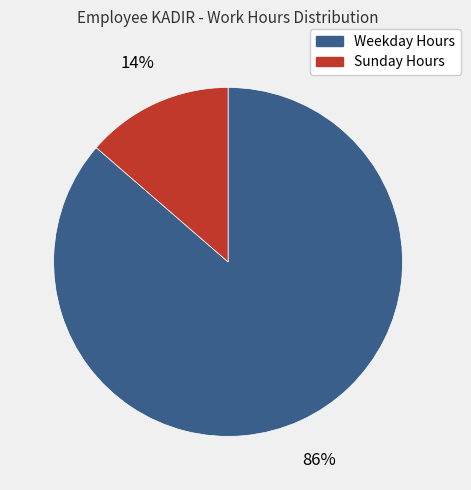

Is it true that Sunday Hours is 14% of the pie?

True